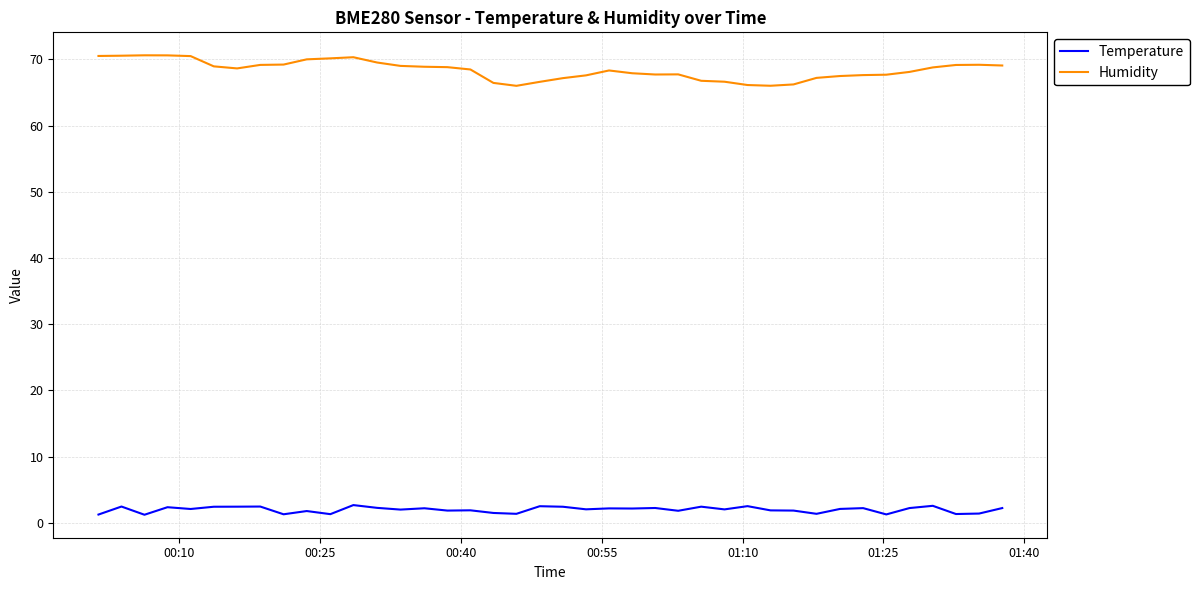

What is the minimum value for Humidity?

66.0